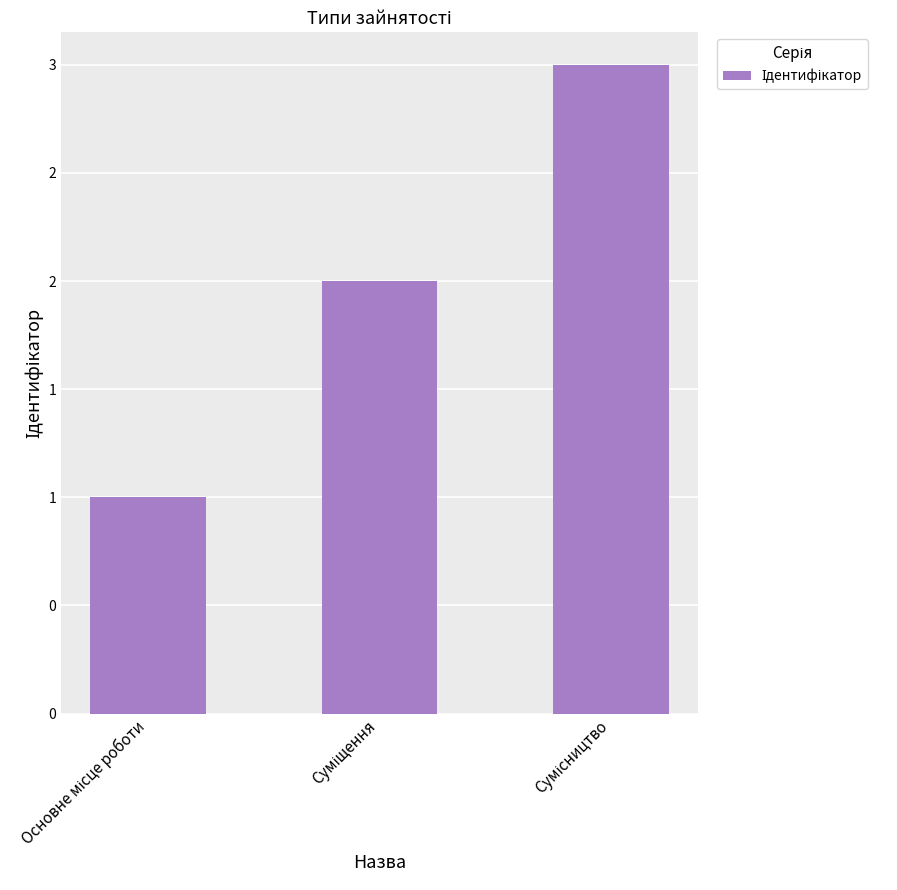

Rank the categories by value from highest to lowest.

Сумісництво, Суміщення, Основне місце роботи